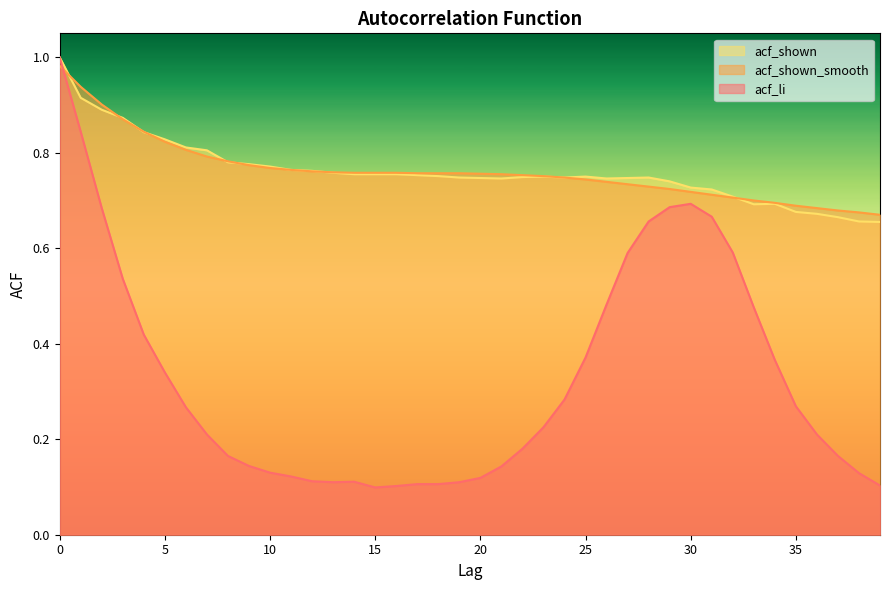

How many categories are shown in the chart?

40